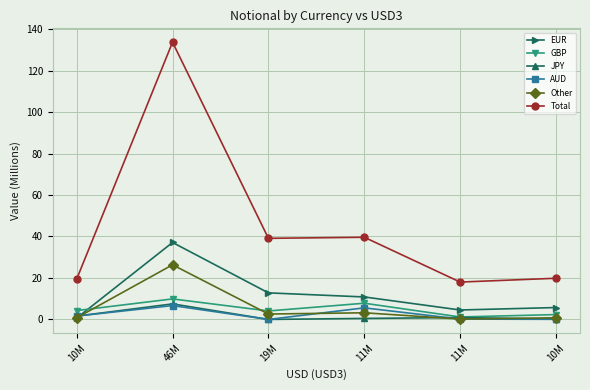

What is the difference between the maximum and second lowest values in the JPY series?

7.4